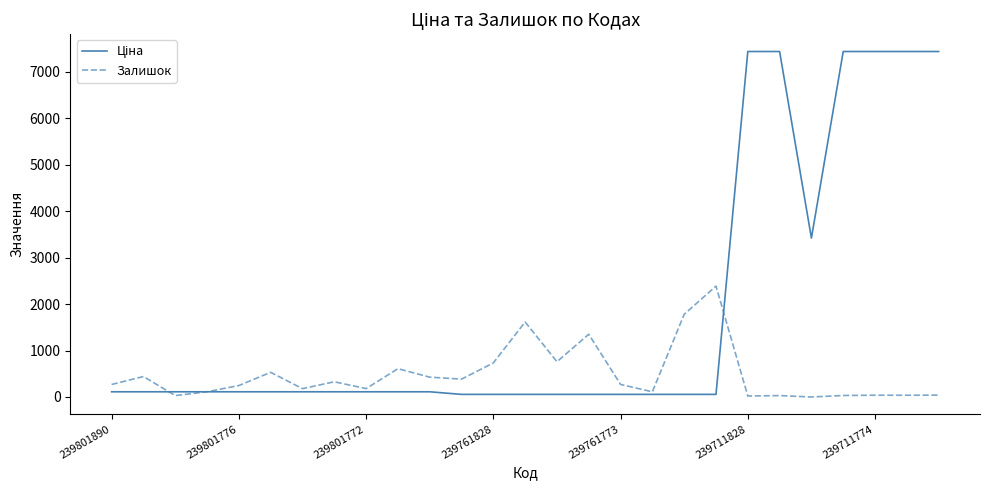

What is the highest value of the Залишок series?

2387.0